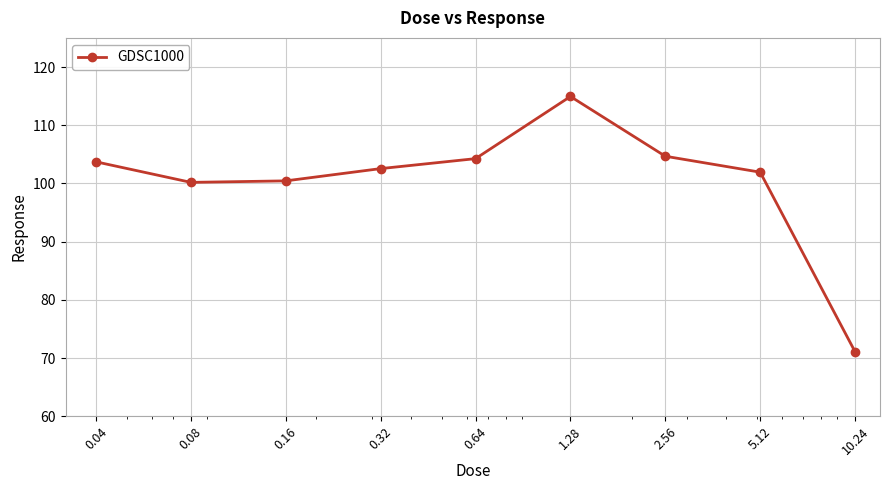

What is the value of the 7th point from the left?

104.7